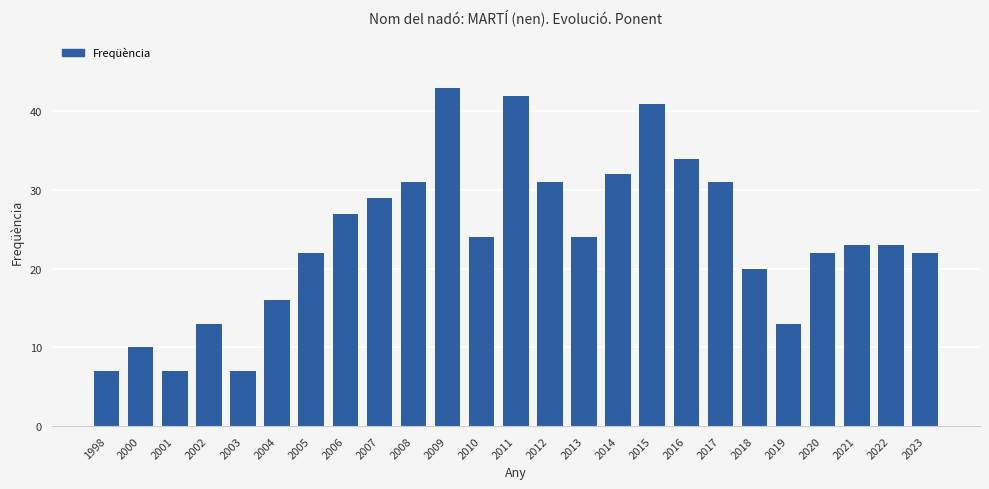

What is the average value?

24